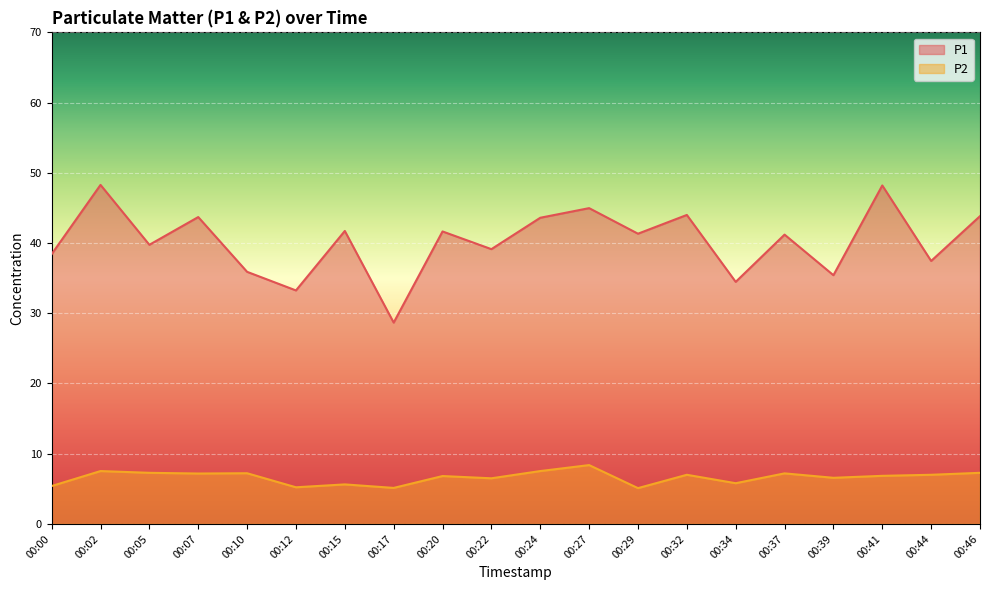

At which category does the chart reach its peak across all series?

00:02